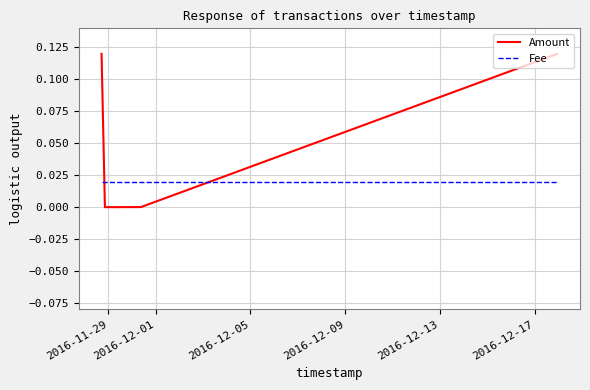

Rank the series by their maximum value, from lowest to highest.

Fee, Amount